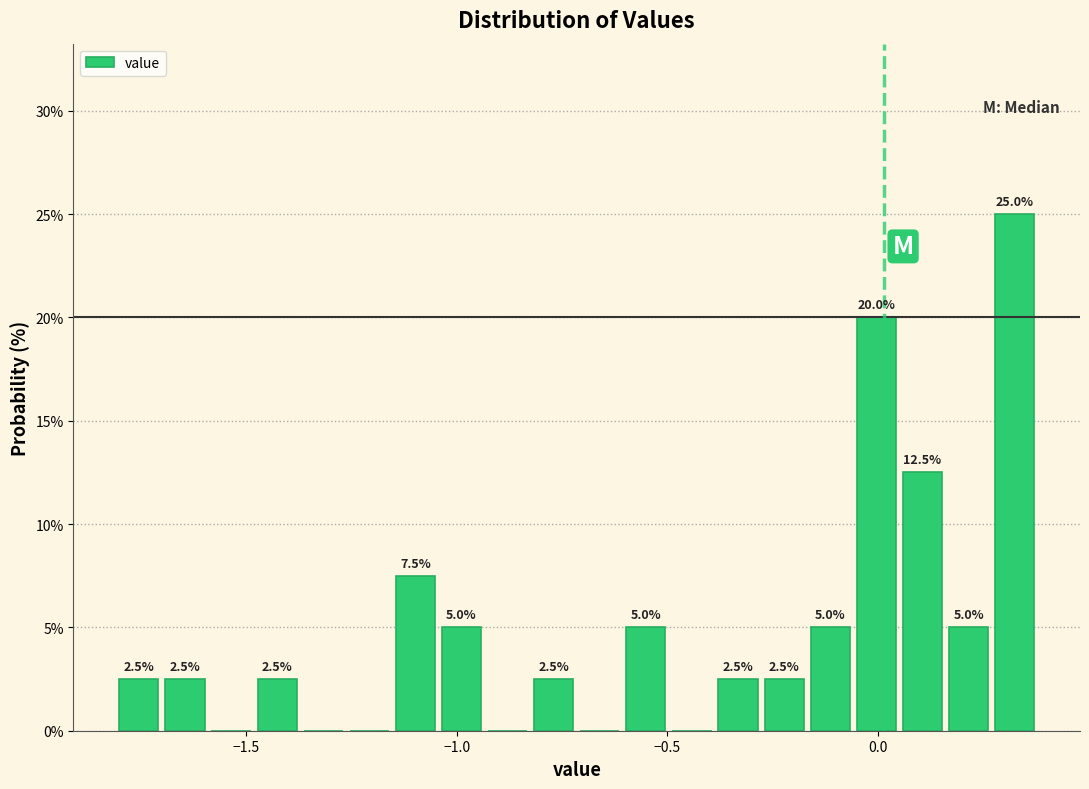

Around what value on the x-axis is the tallest bar? Give the approximate position of its centre, as read against the axis.

0.35